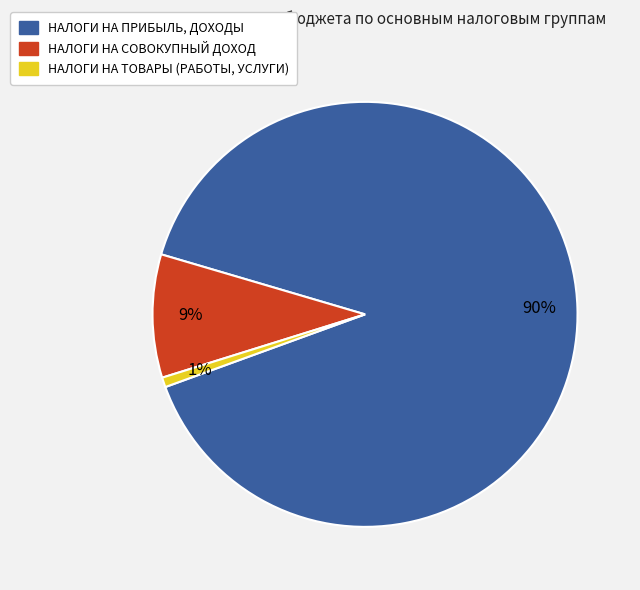

To the nearest percent, what is the difference between the largest and smallest slice percentages?

89%